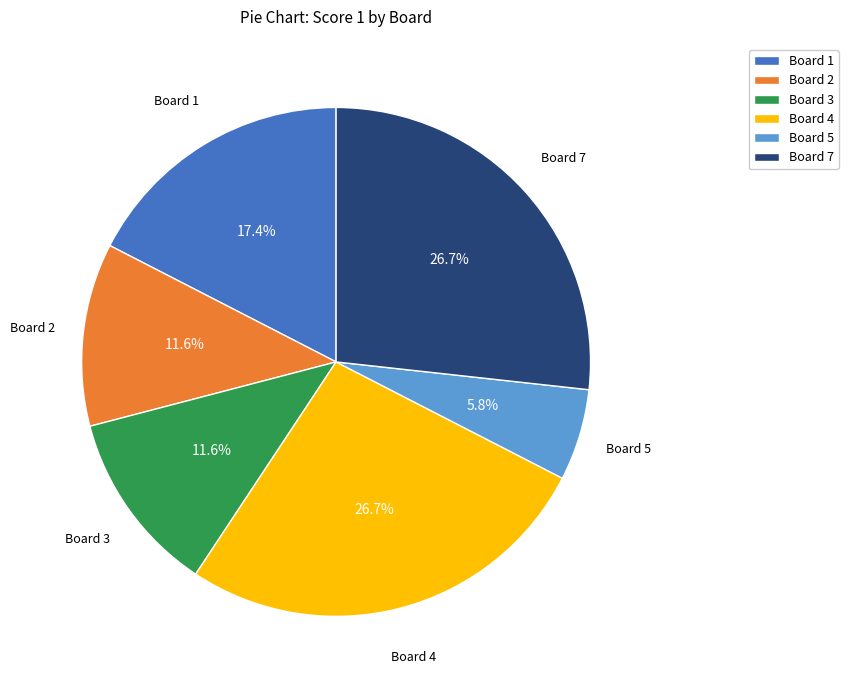

Count the number of slices in the pie.

6